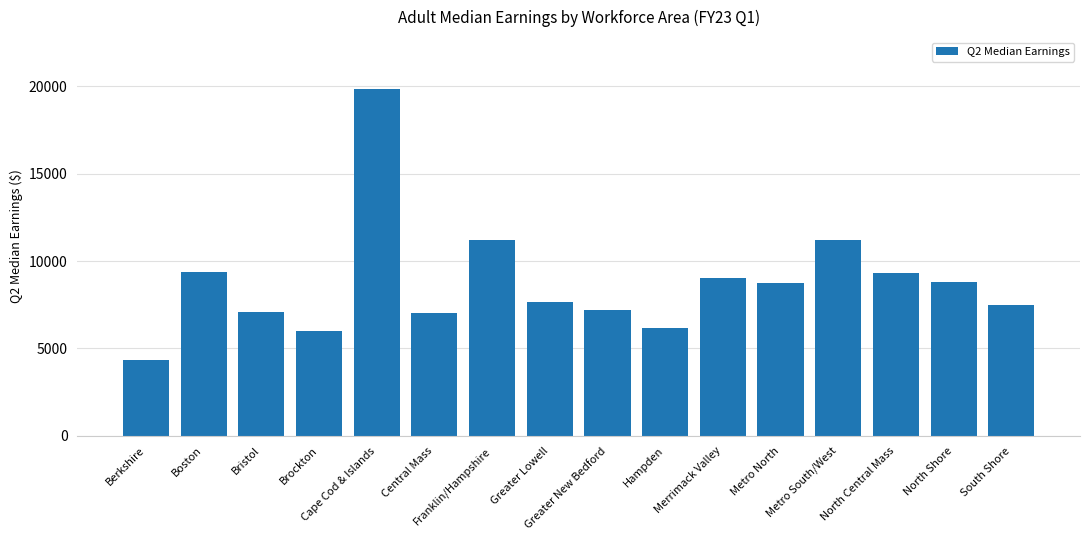

Are the bars grouped side by side (vs. stacked)?

No